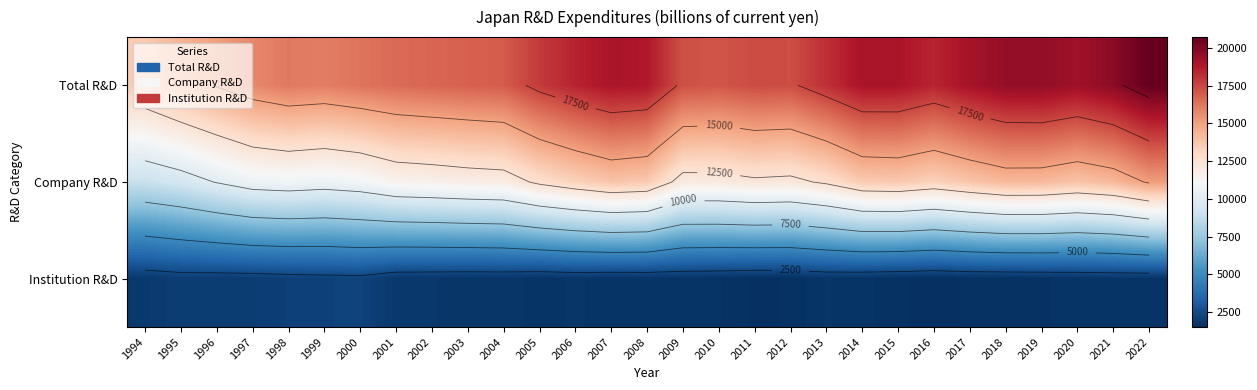

What is the sum of the Company R&D values at 1995 and 2022?

24527.0